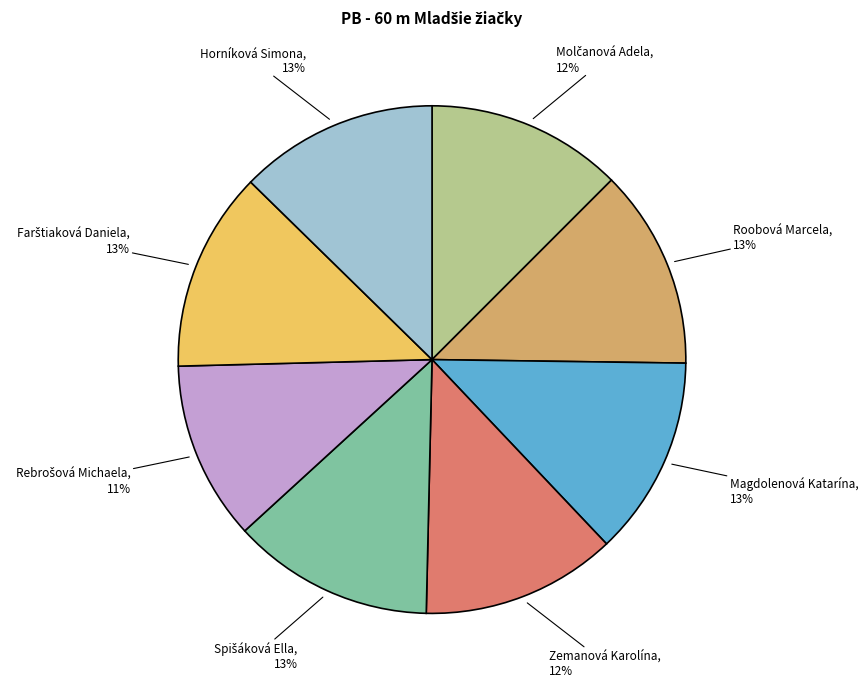

Approximately how many times larger is the value at Horníková Simona compared to Magdolenová Katarína?

1.0